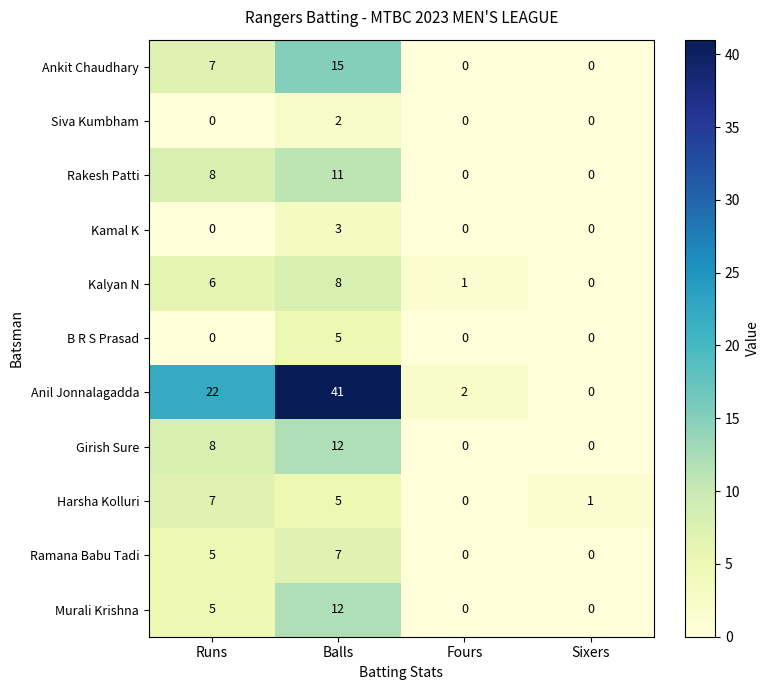

Which series has the largest range (max minus min)?

Anil Jonnalagadda